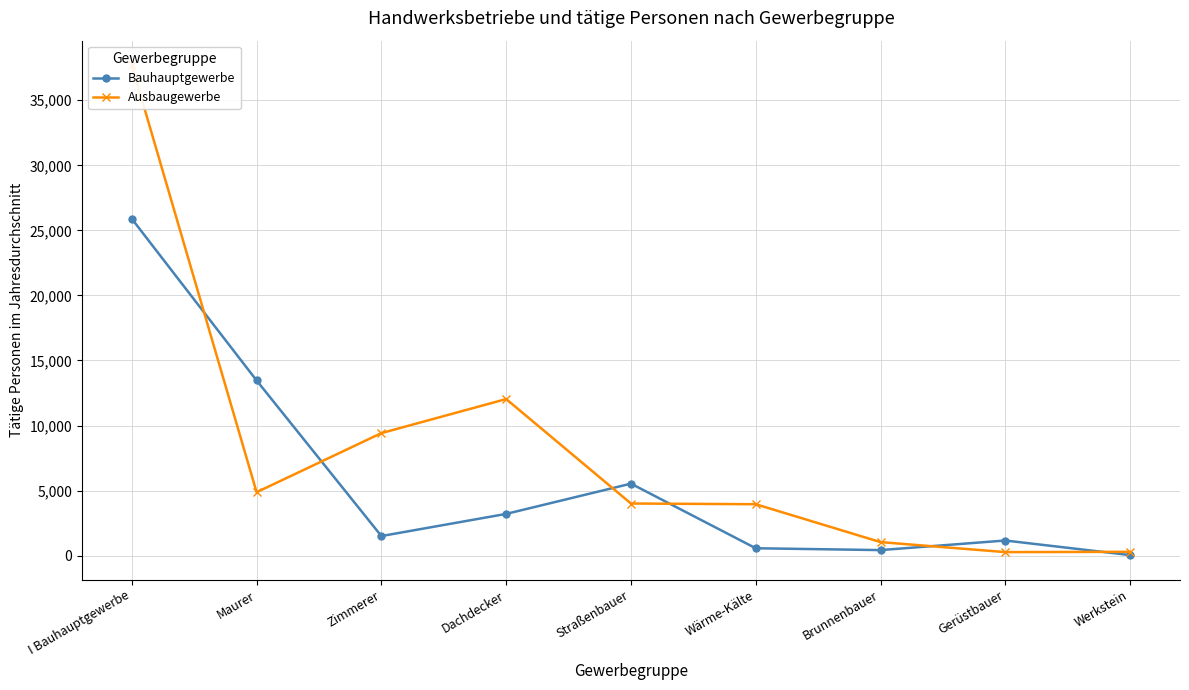

Where is Ausbaugewerbe nearest to the value 18982?

Dachdecker